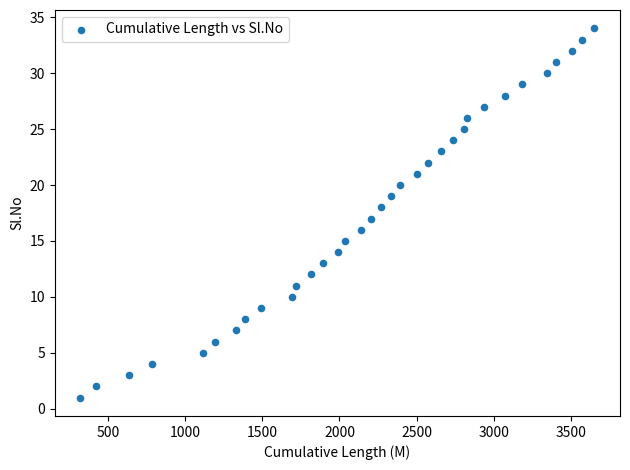

What is the range of X values (max minus min)?

3333